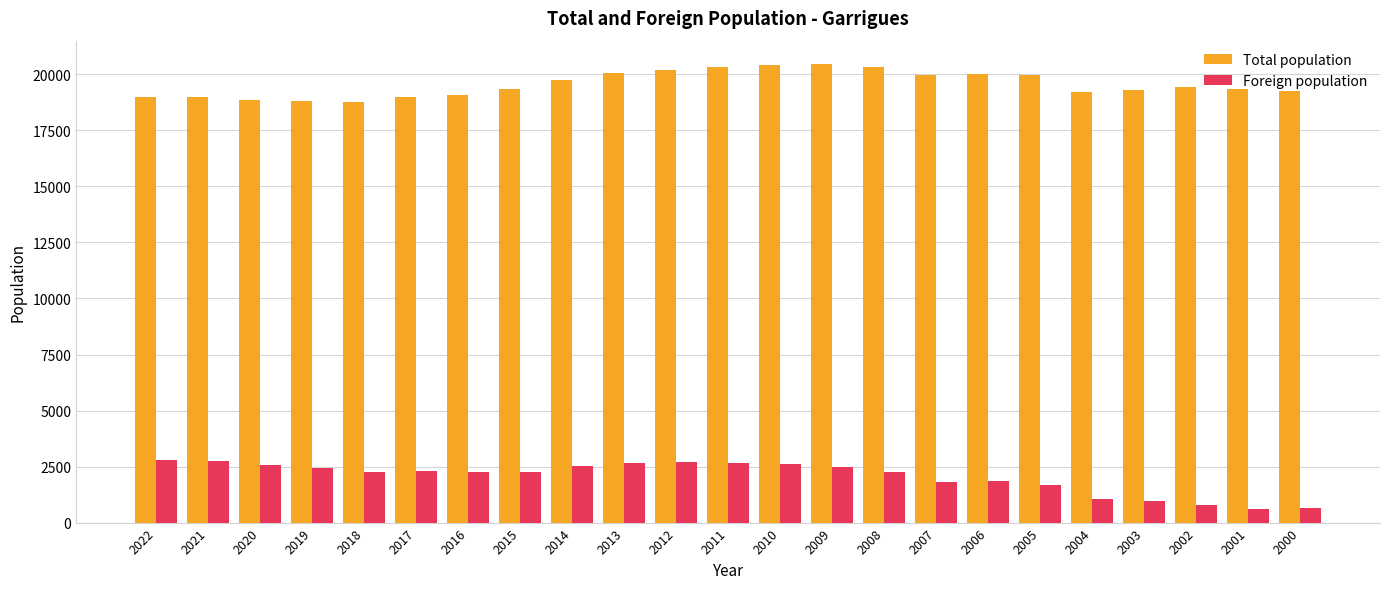

Is the value of Foreign population at 2016 greater than the value of Total population at 2018?

No